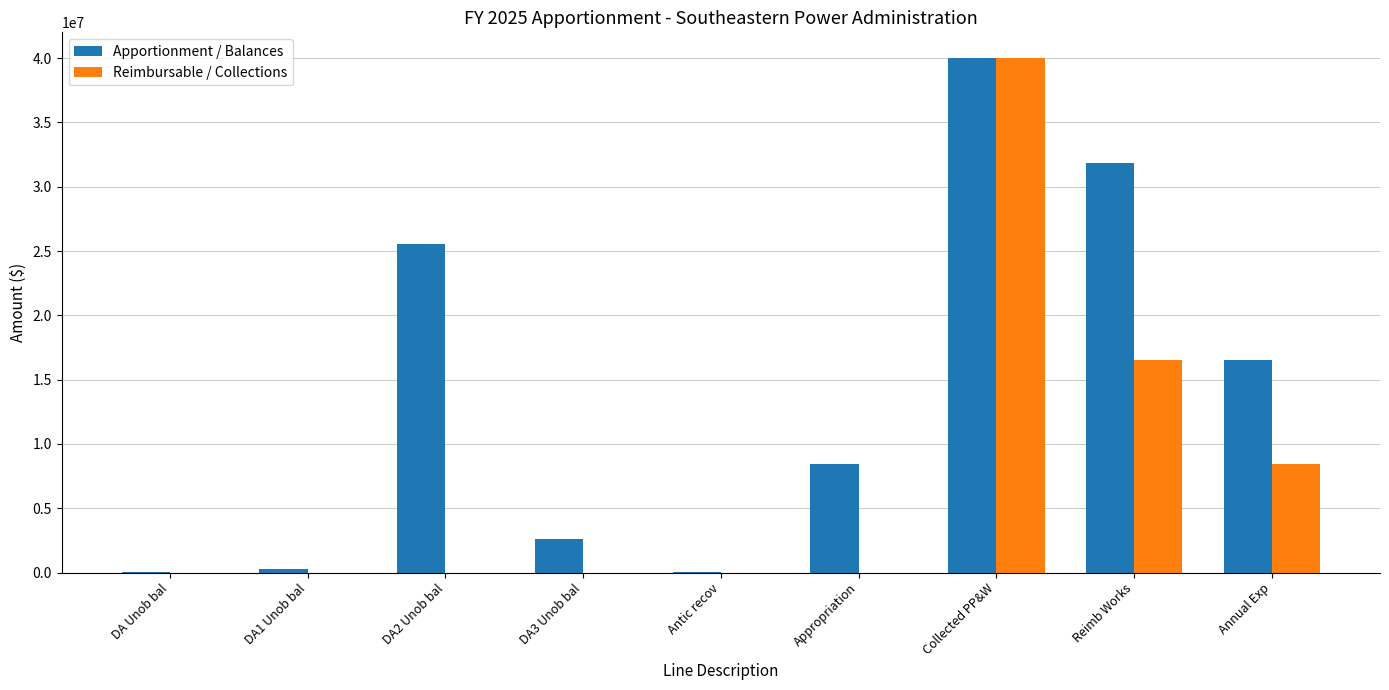

What is the sum of all Reimbursable / Collections values?

64949000